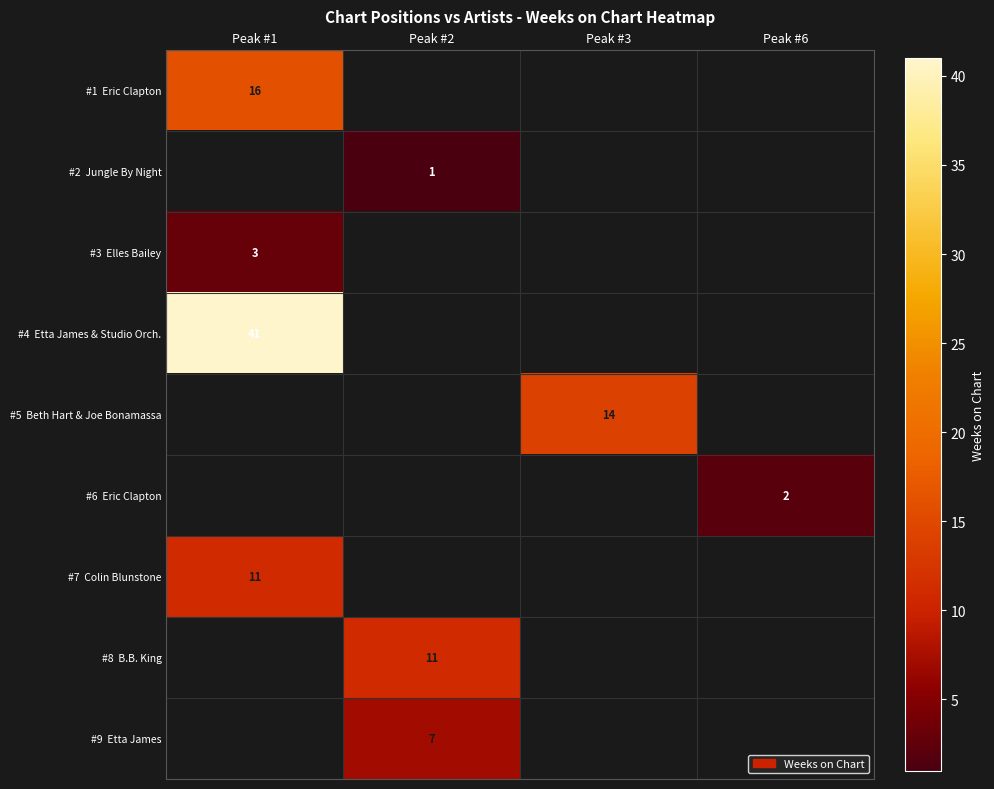

Which series has the largest range (max minus min)?

row_0